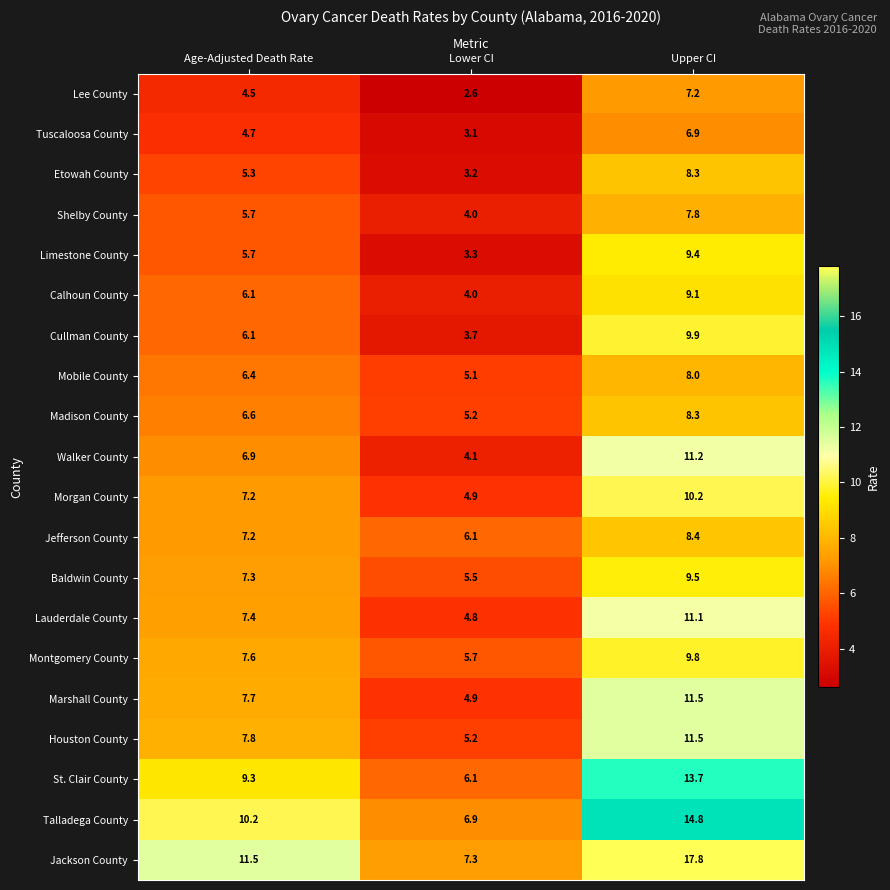

The value of Madison County at Upper CI is 8.3. True or false?

True